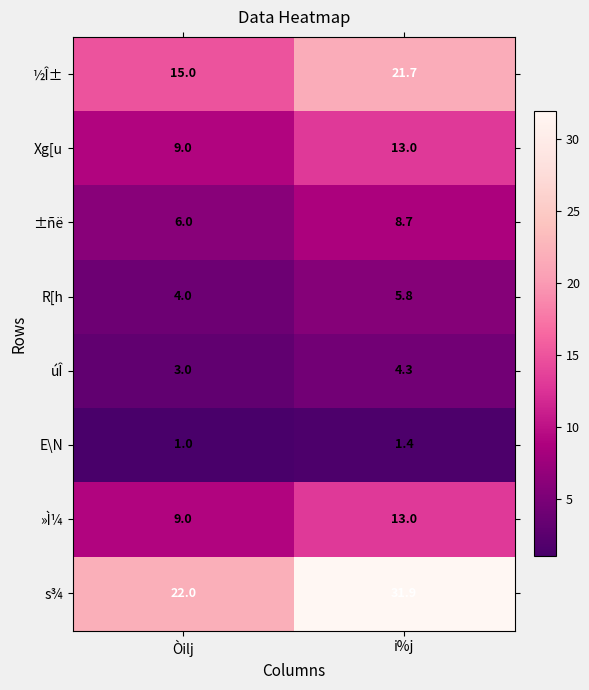

What is the lowest value of the úÎ series?

3.0